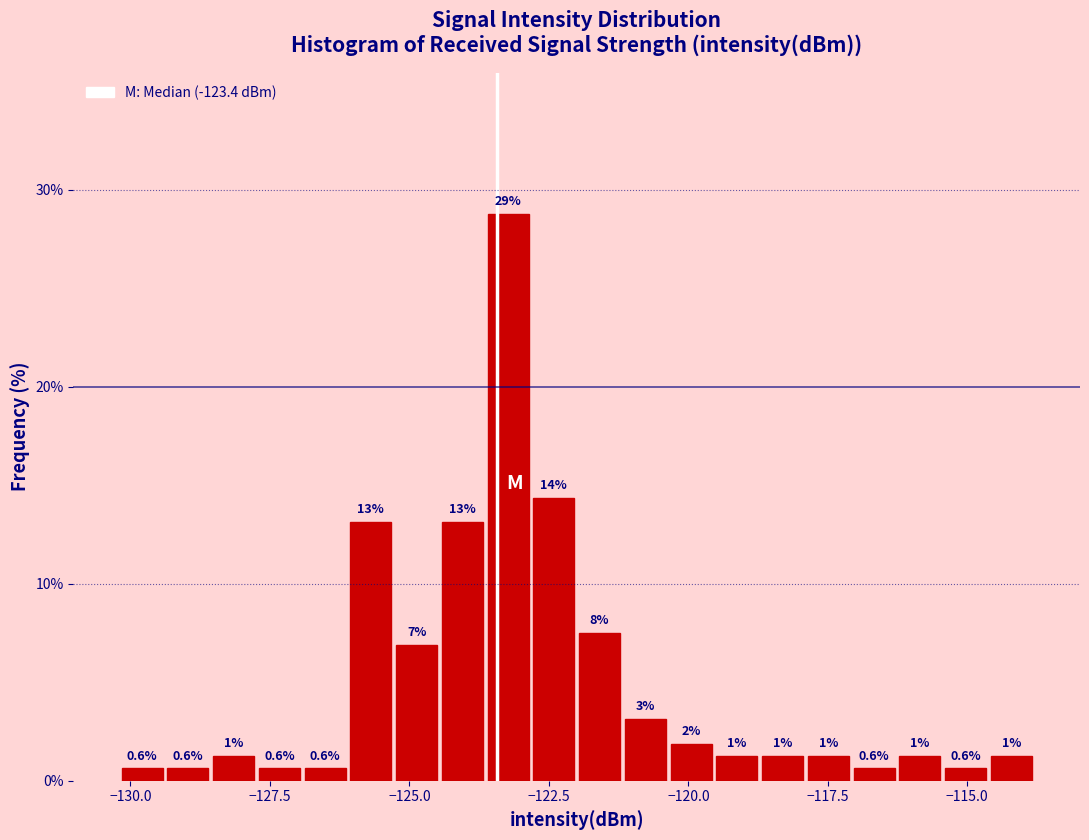

Read against the x-axis, roughly where is the centre of the tallest bar?

-123.0